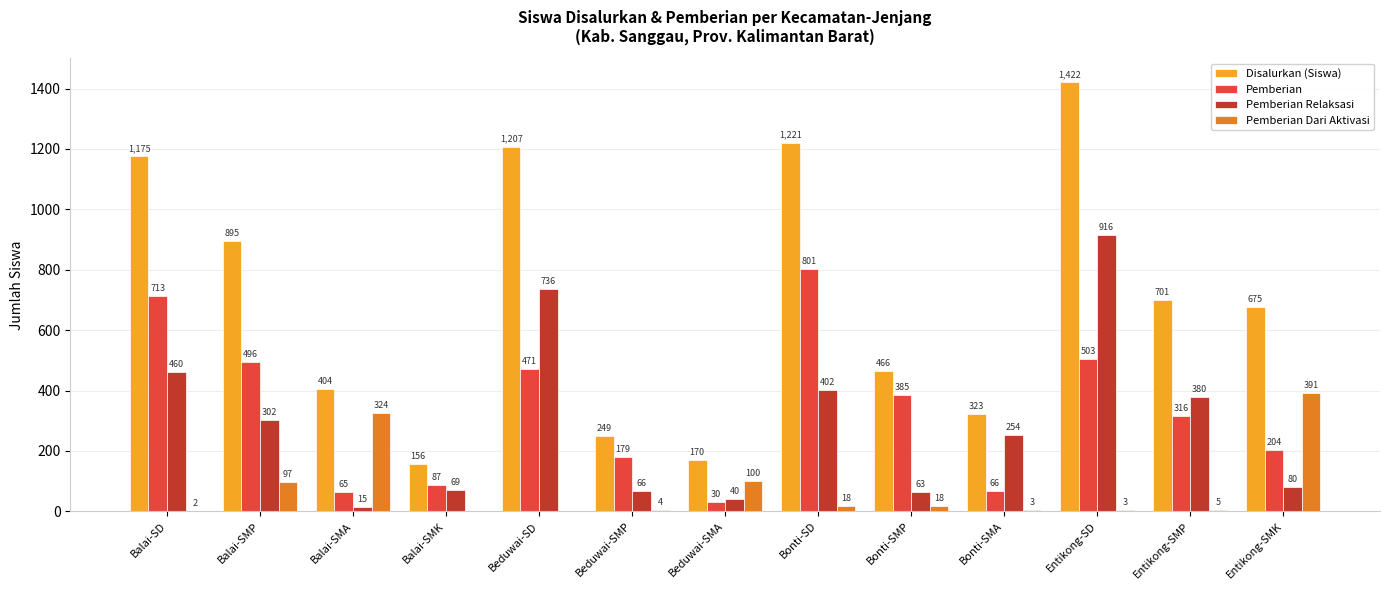

How many groups of bars are there?

13